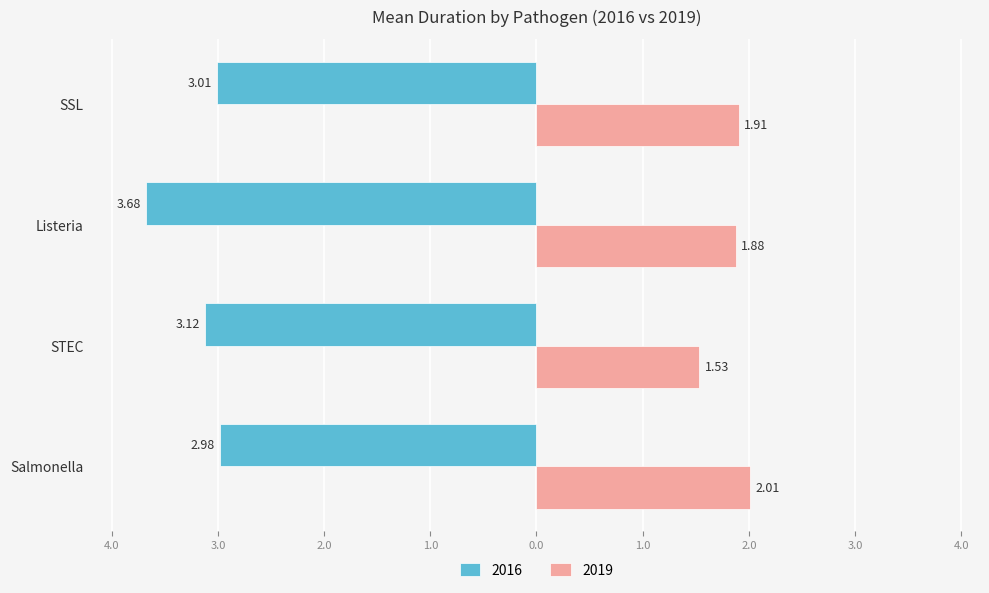

Reading left to right, what are all the values shown in this chart?

2016: -3.0	-3.1	-3.7	-3.0
2019: 2.0	1.5	1.9	1.9